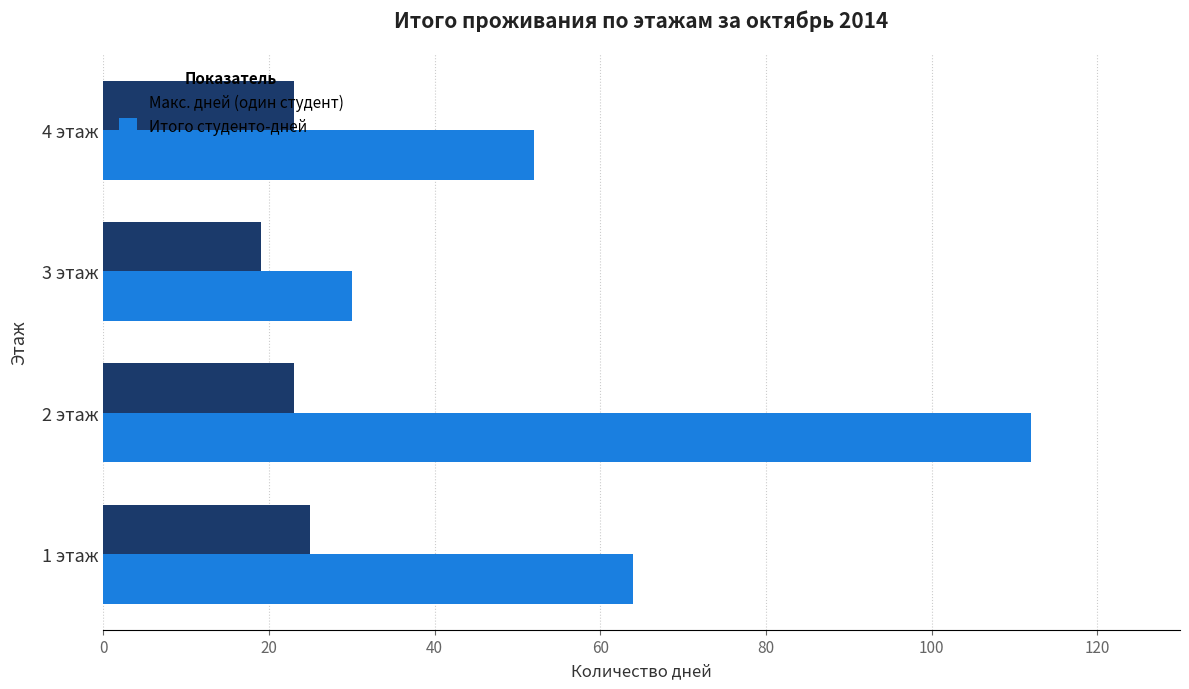

The Макс. дней (один студент) series shows 7 at 4 этаж. True or false?

False